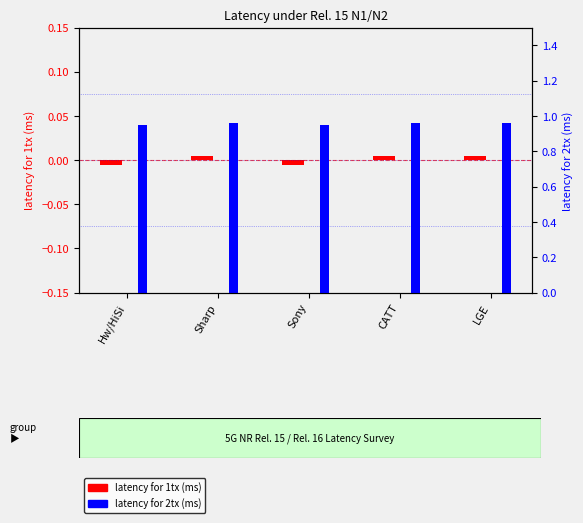

Is the value of latency for 2tx (ms) at LGE greater than the value of latency for 1tx (ms) at Sony?

Yes